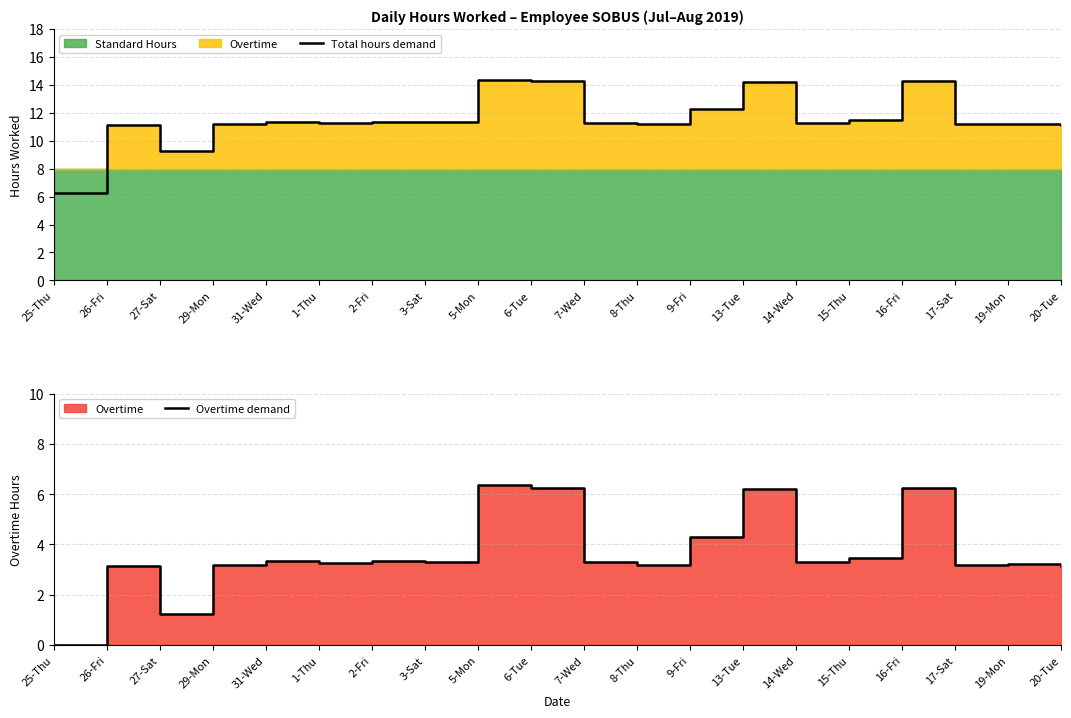

Between 26-Fri and 2-Fri, which is larger?

2-Fri